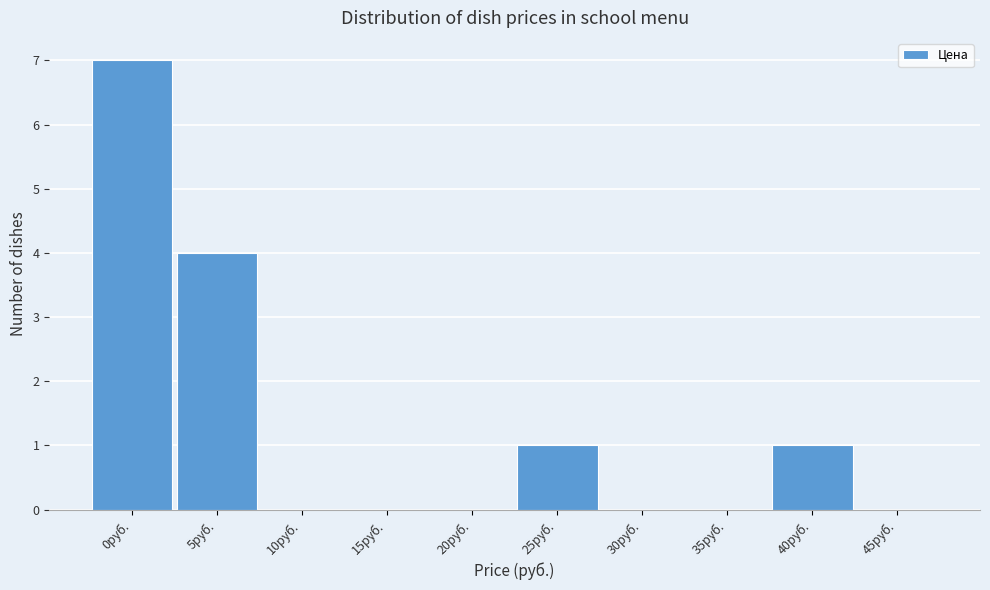

Reading left to right, what are all the values shown in this chart?

0руб.=7	5руб.=4	10руб.=0	15руб.=0	20руб.=0	25руб.=1	30руб.=0	35руб.=0	40руб.=1	45руб.=0